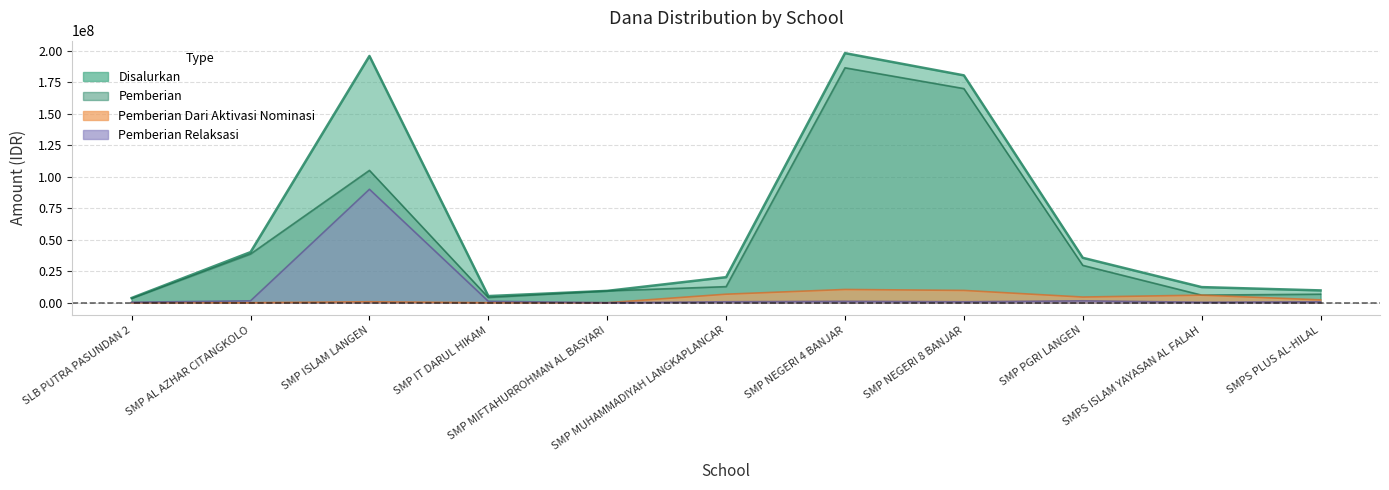

Which label corresponds to the largest value in the chart?

SMP NEGERI 4 BANJAR